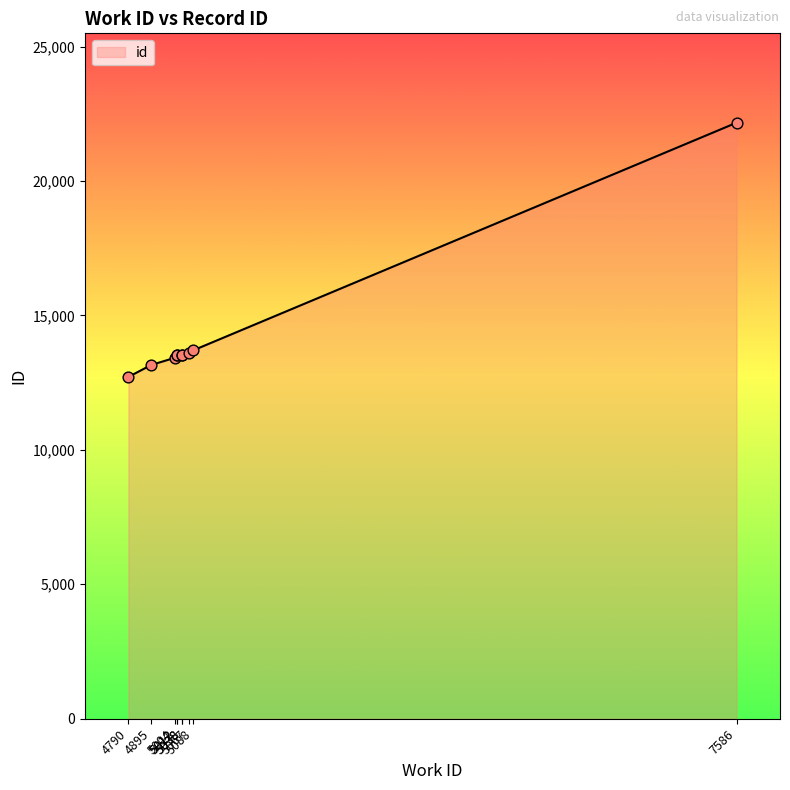

What is the change in value from 5067 to 5088?

+112